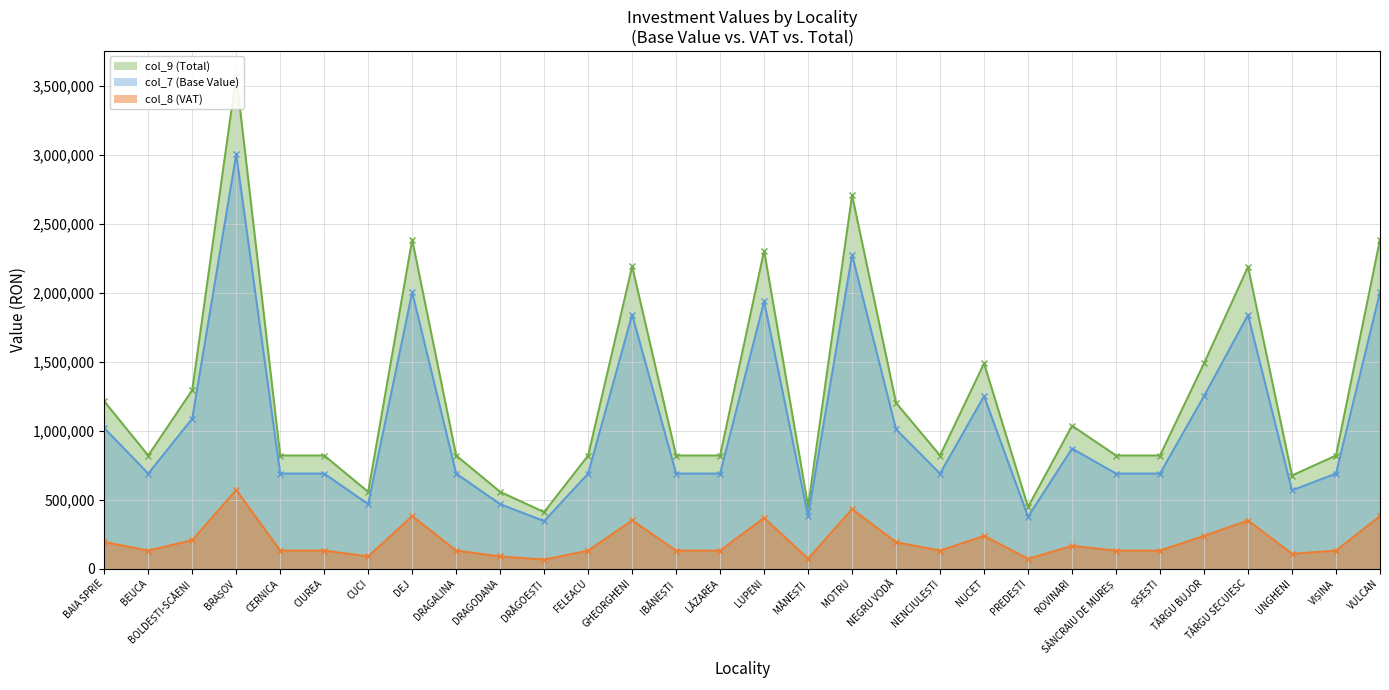

Where is col_7 (Base Value) nearest to the value 1673626?

TÂRGU SECUIESC